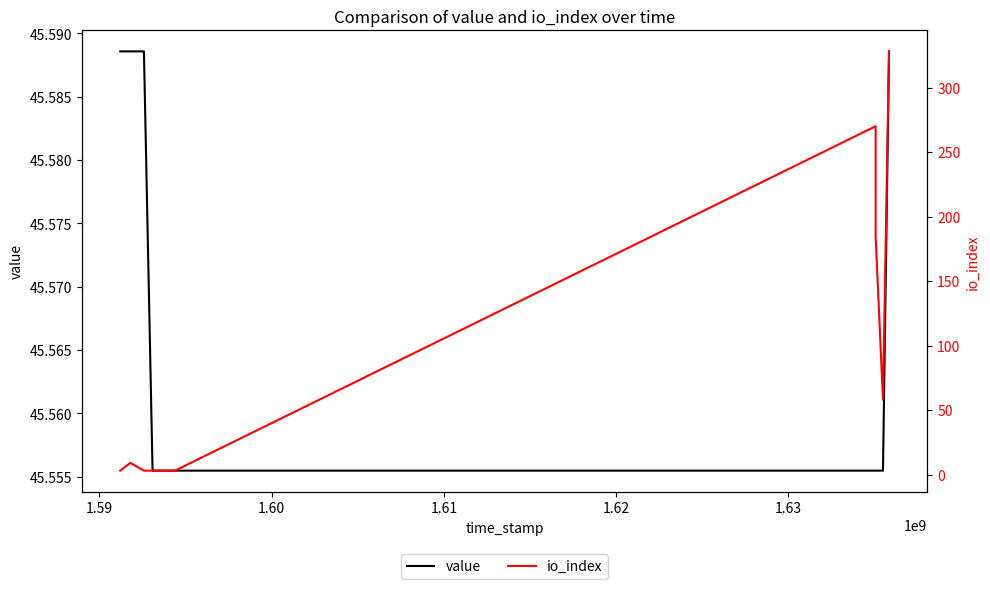

How many data points does each series have?

10